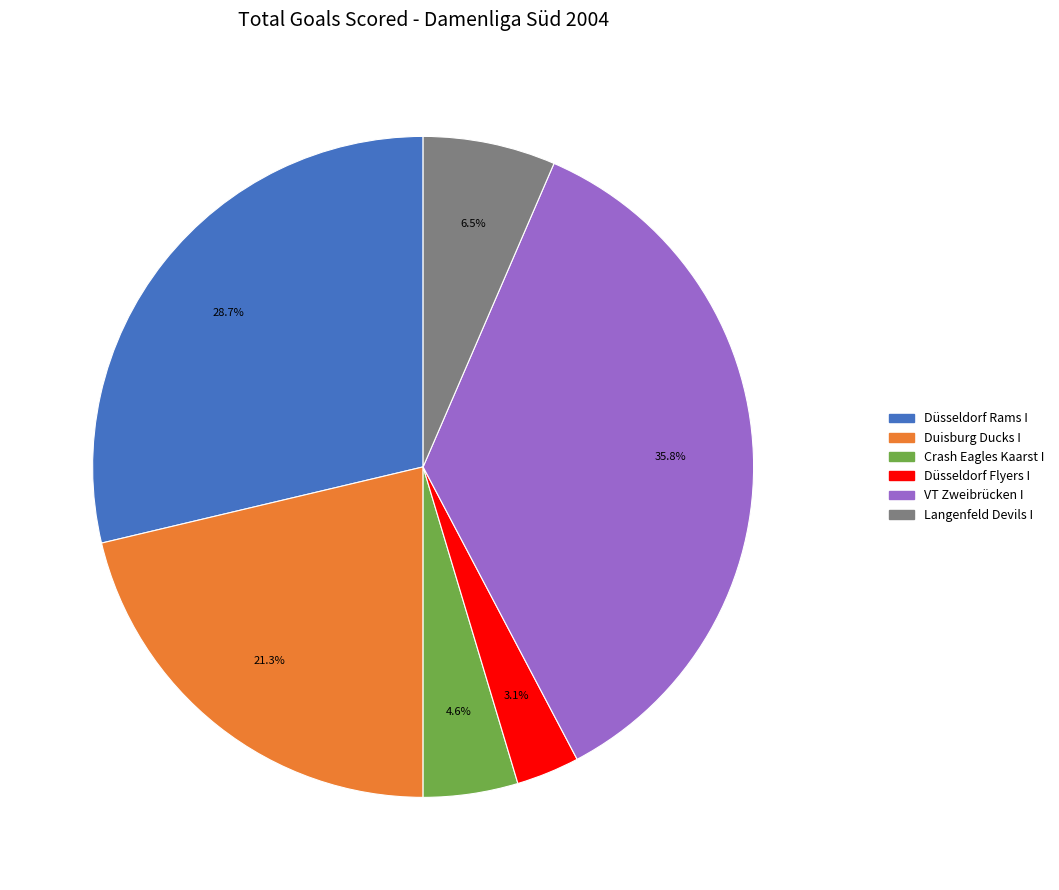

True or false: Düsseldorf Rams I accounts for 39% of the total.

False